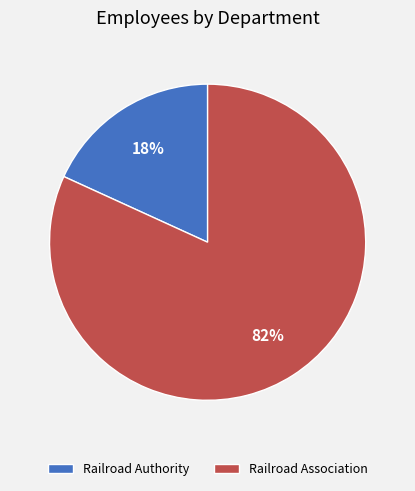

Do Railroad Association and Railroad Authority together represent more than half of the pie?

Yes